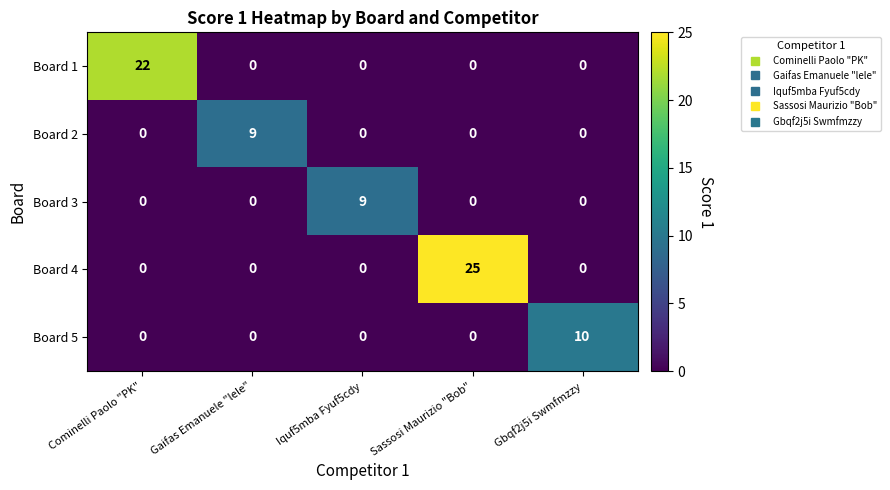

What is the sum of all Board 1 values?

22